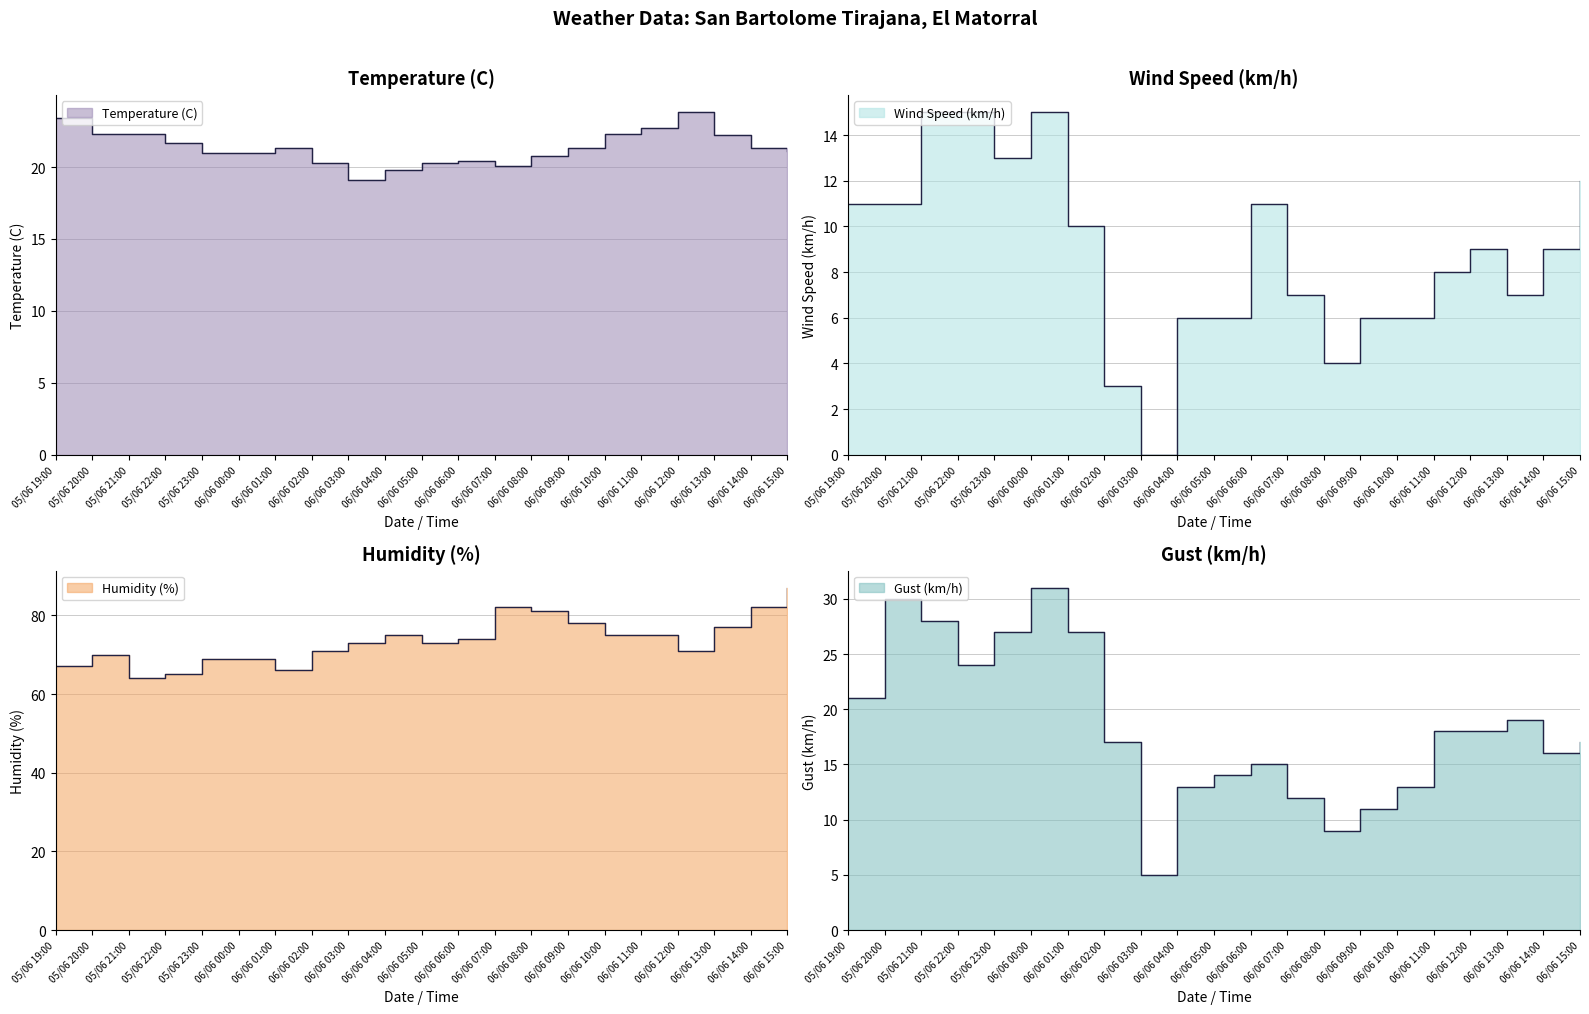

The Gust (km/h) series shows 3.7 at 06/06 07:00. True or false?

False